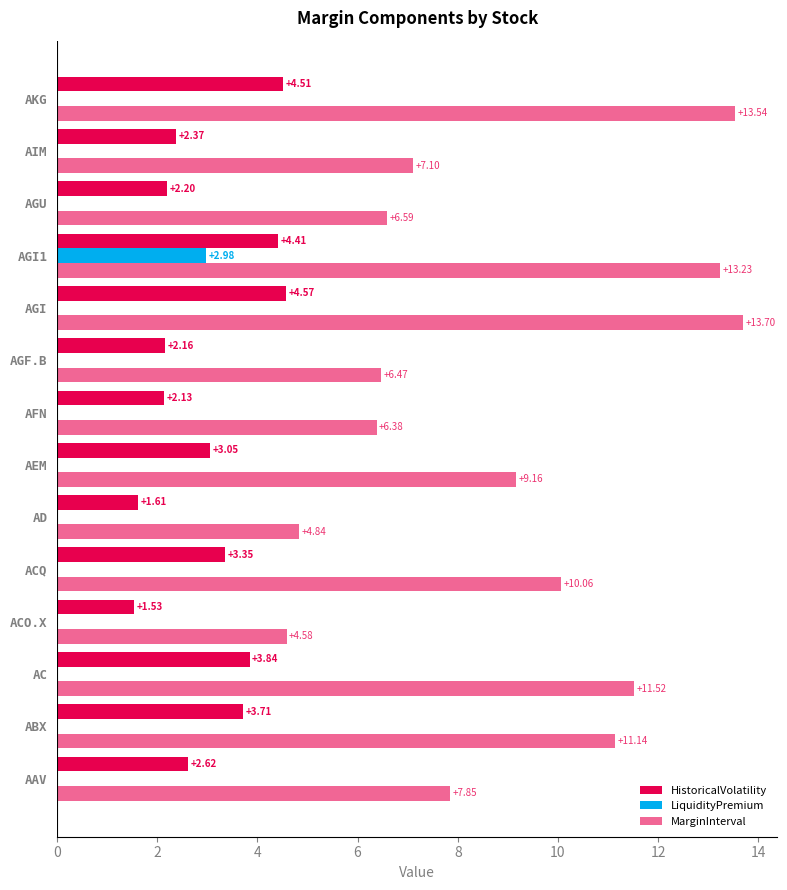

How many data points in HistoricalVolatility are above 3?

7